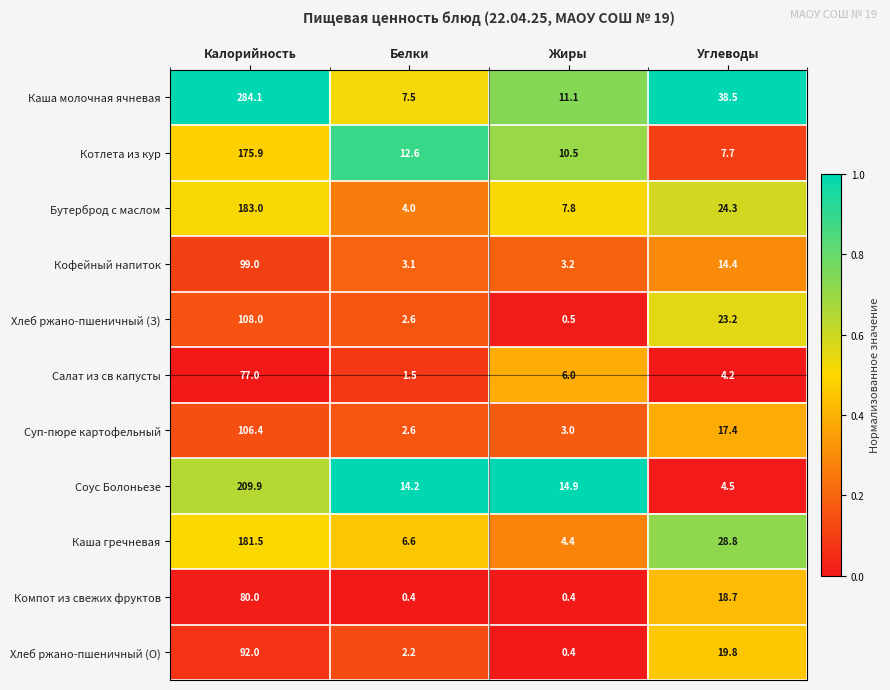

Which label corresponds to the largest value in the chart?

Калорийность